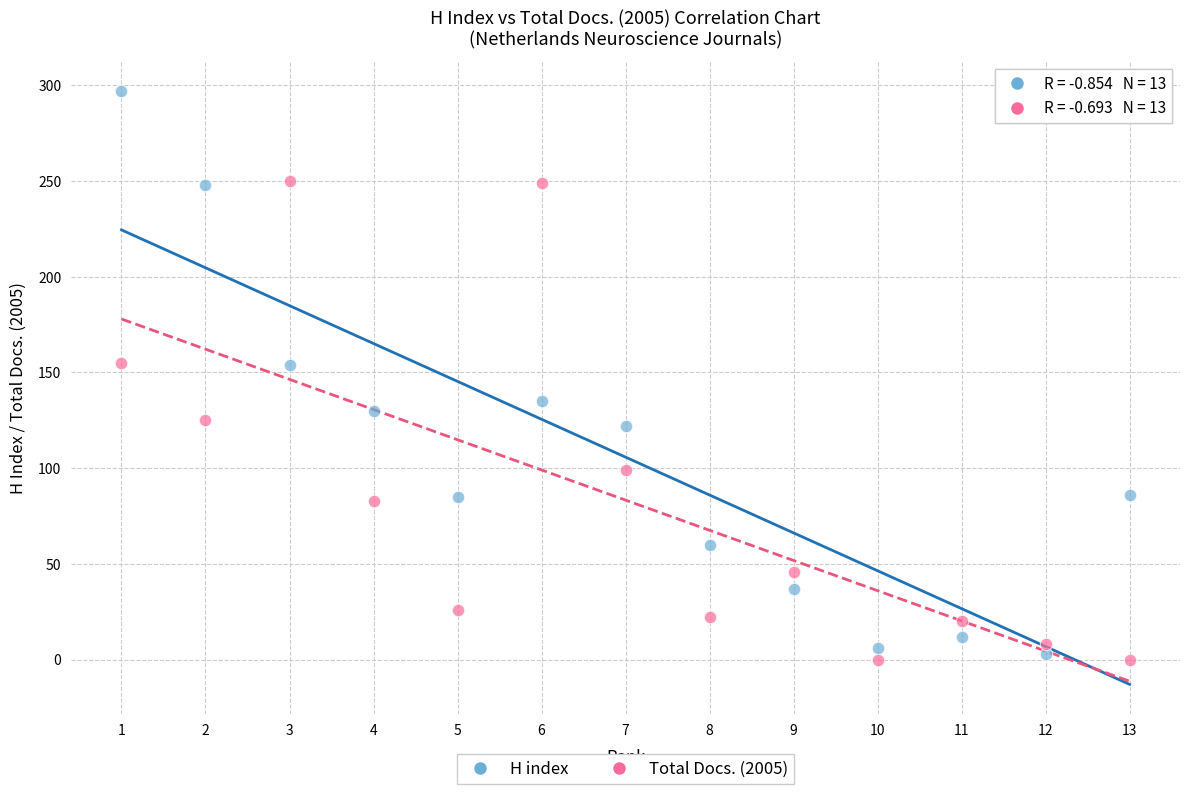

Across all data points, what is the range of Y values (max minus min)?

297